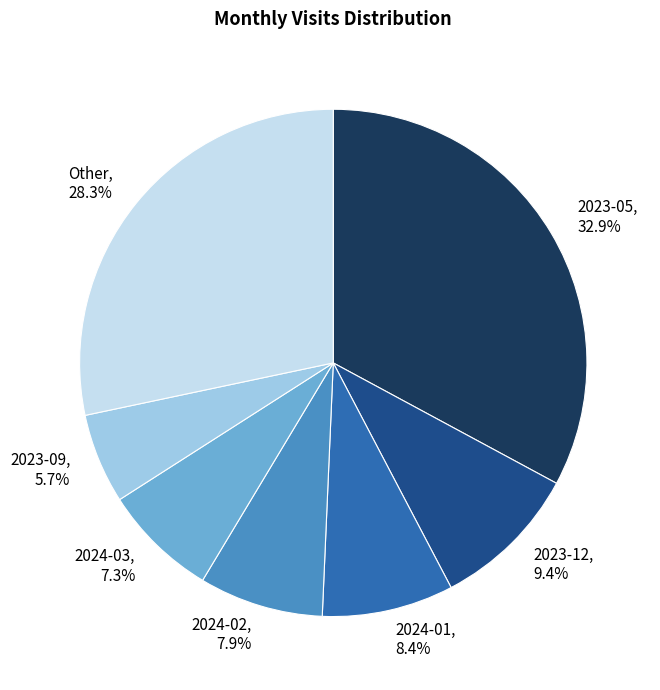

Is 2024-01 the majority of the pie?

No